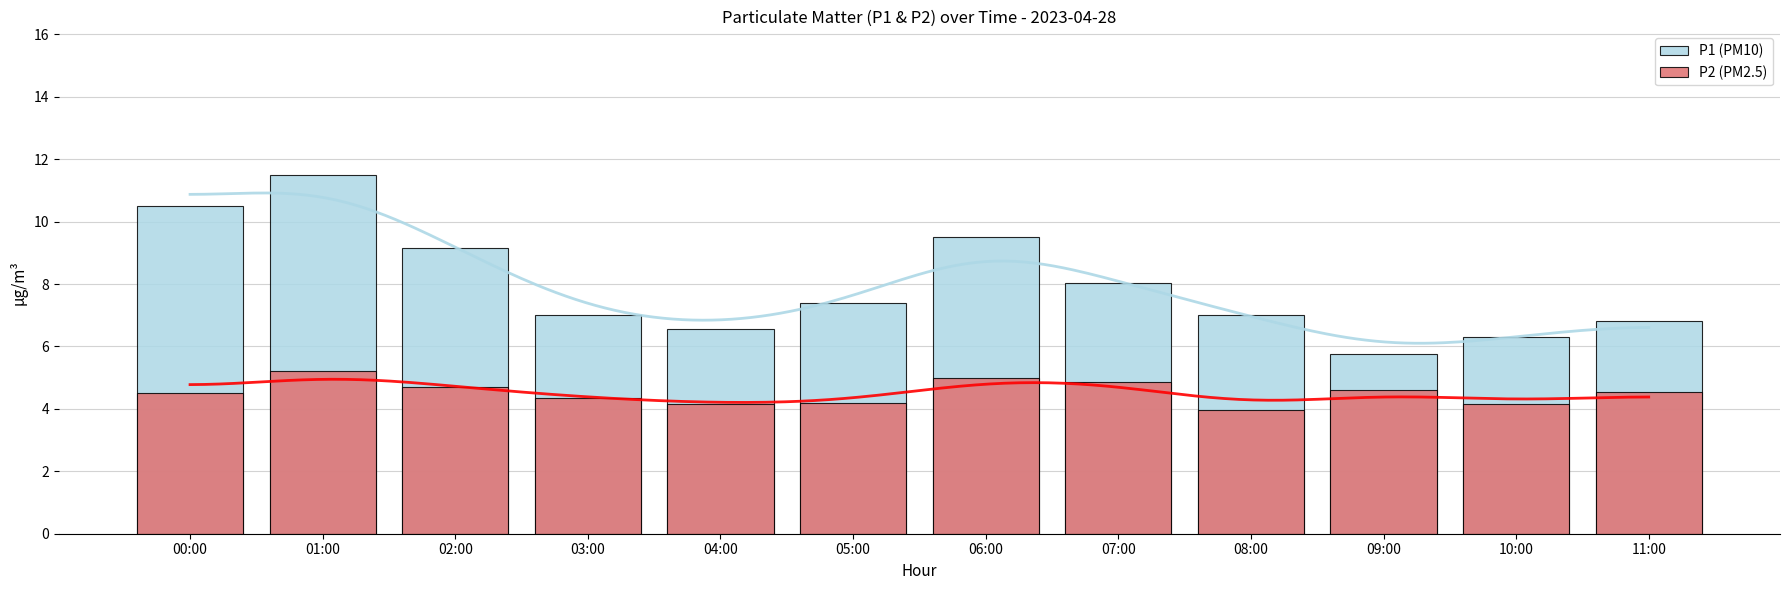

Where does the P2 series first go above 4?

00:00